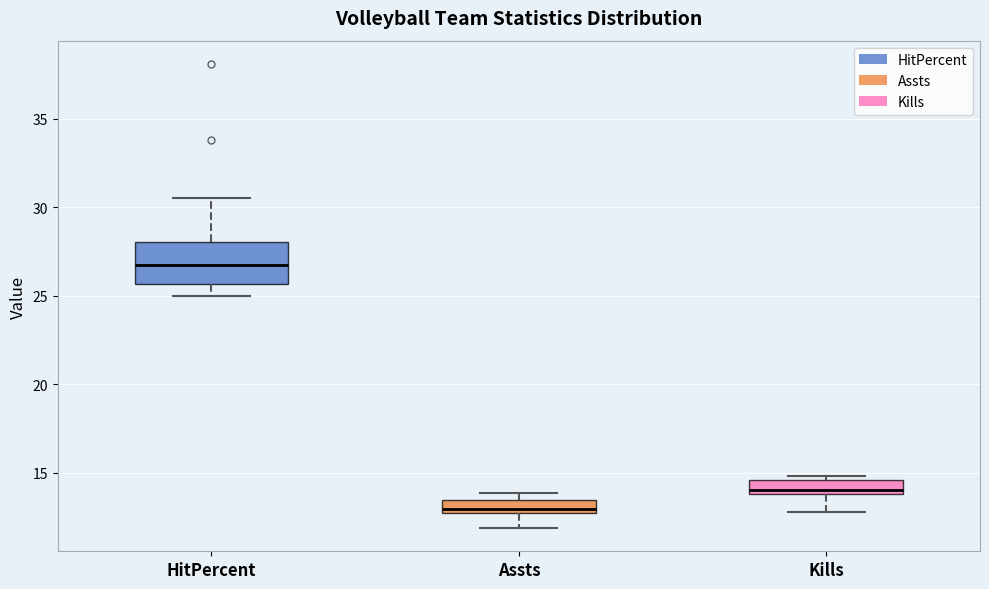

Where is the upper edge of the box for Kills on the y-axis? The values are not printed on the chart, so give them approximately, as read against the axis.

14.5